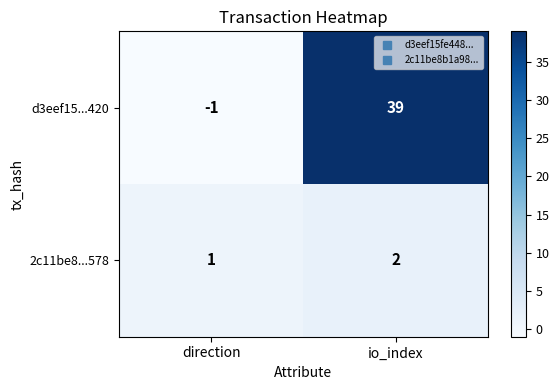

What is the sum of all 2c11be8...578 values?

3